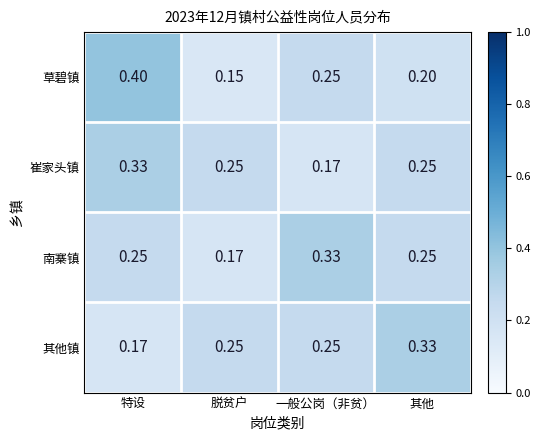

At 特设, list the series in order from smallest to largest.

其他镇, 南寨镇, 崔家头镇, 草碧镇